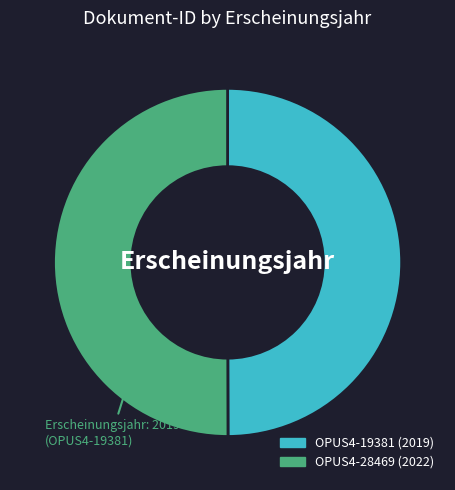

How many slices are in this pie chart?

2